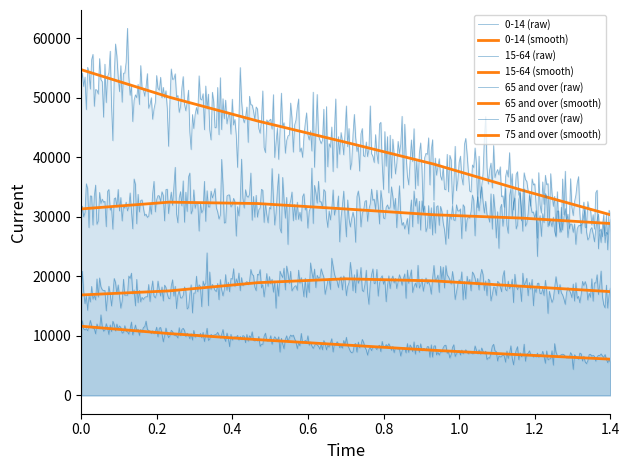

True or false: 0-14 and 15-64 cross at least once.

False